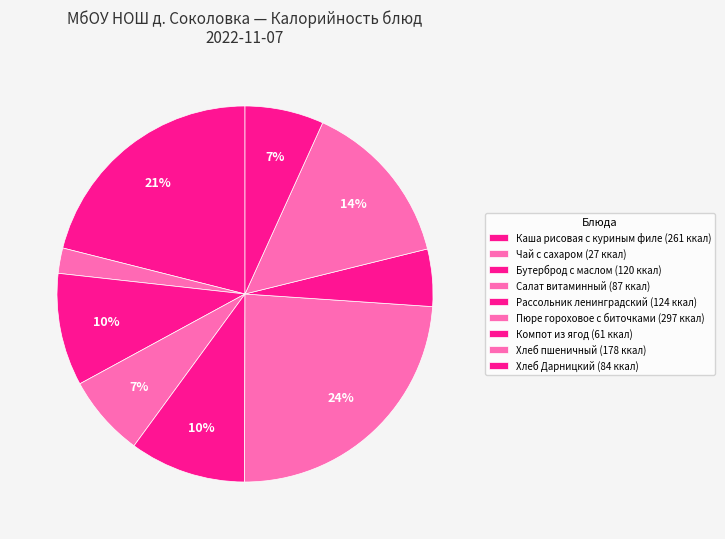

Count the number of slices in the pie.

9